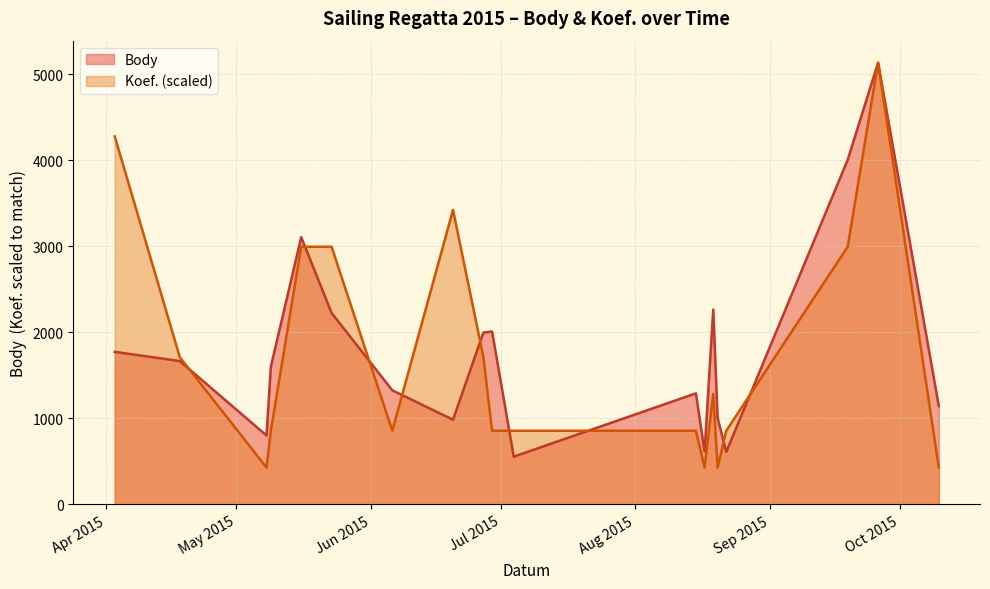

What is the difference between the maximum and minimum values in the Koef. series?

4703.4